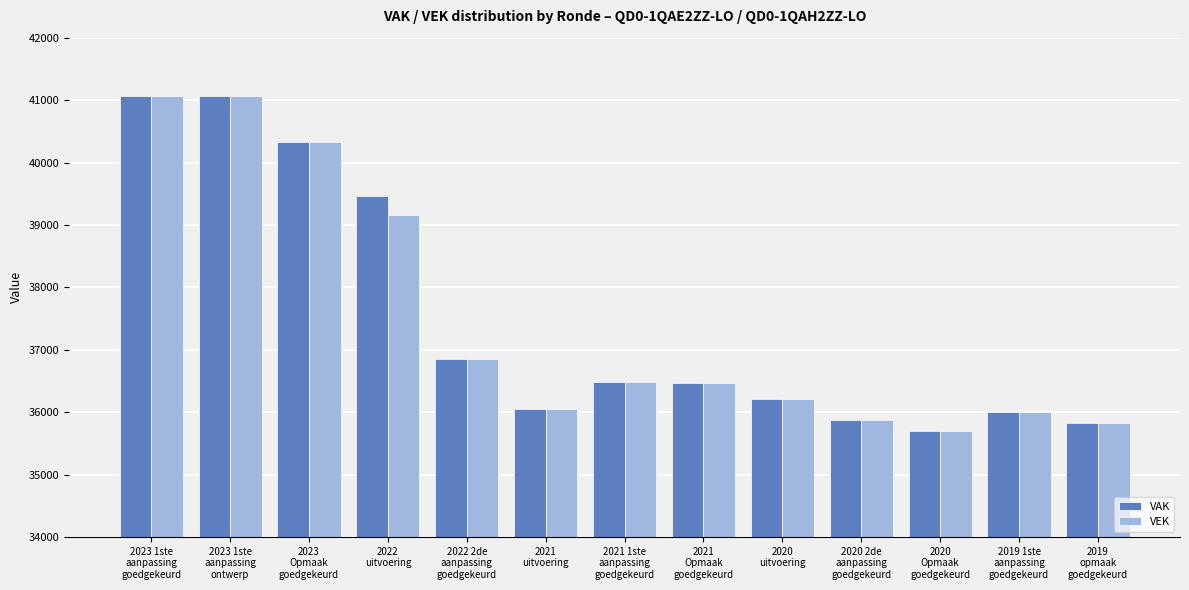

Count the number of categories in the chart.

13